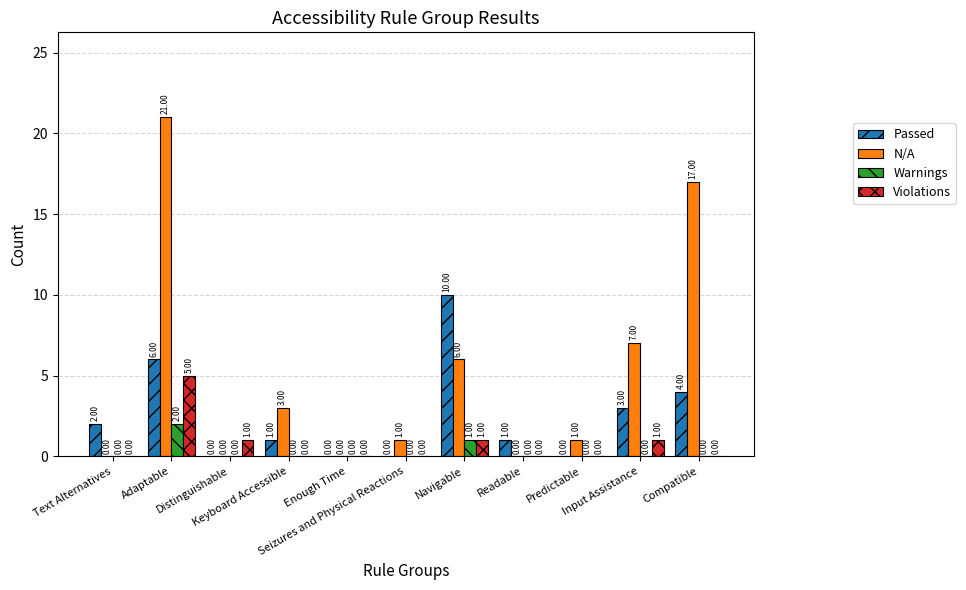

Reading left to right, extract all data points from this chart.

Passed: 2	6	0	1	0	0	10	1	0	3	4
N/A: 0	21	0	3	0	1	6	0	1	7	17
Warnings: 0	2	0	0	0	0	1	0	0	0	0
Violations: 0	5	1	0	0	0	1	0	0	1	0